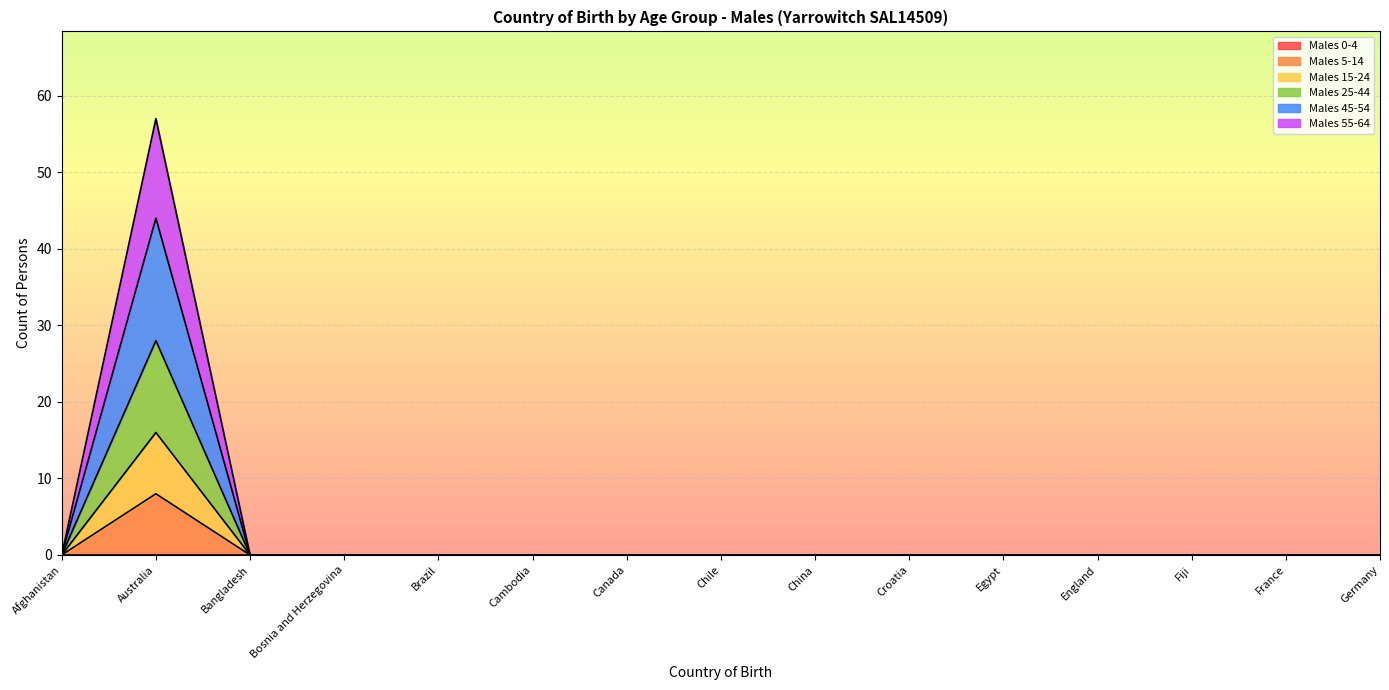

What position from the right is Chile?

8